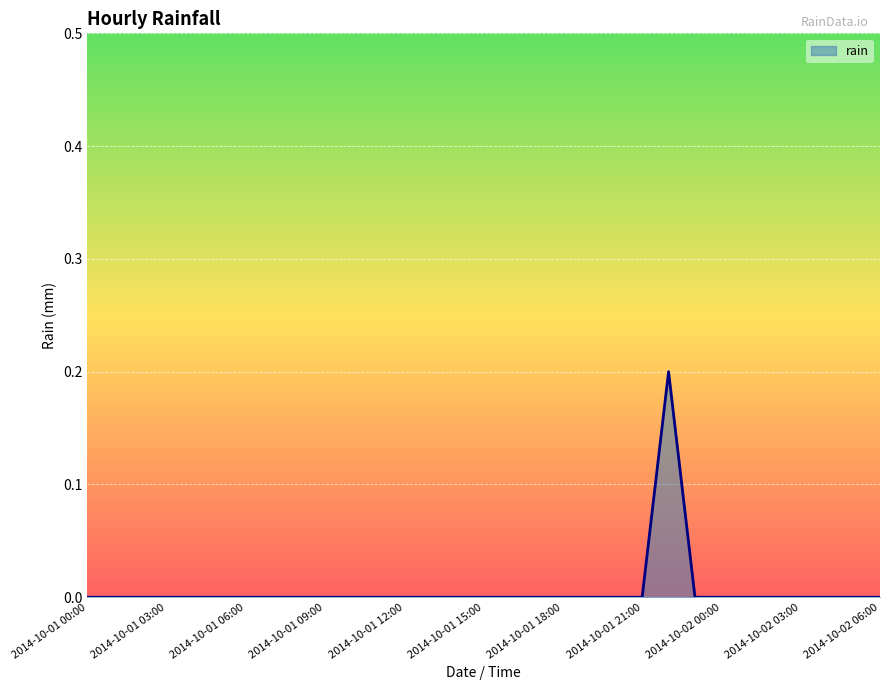

The value at 2014-10-02 06:00 is 0.0. True or false?

True